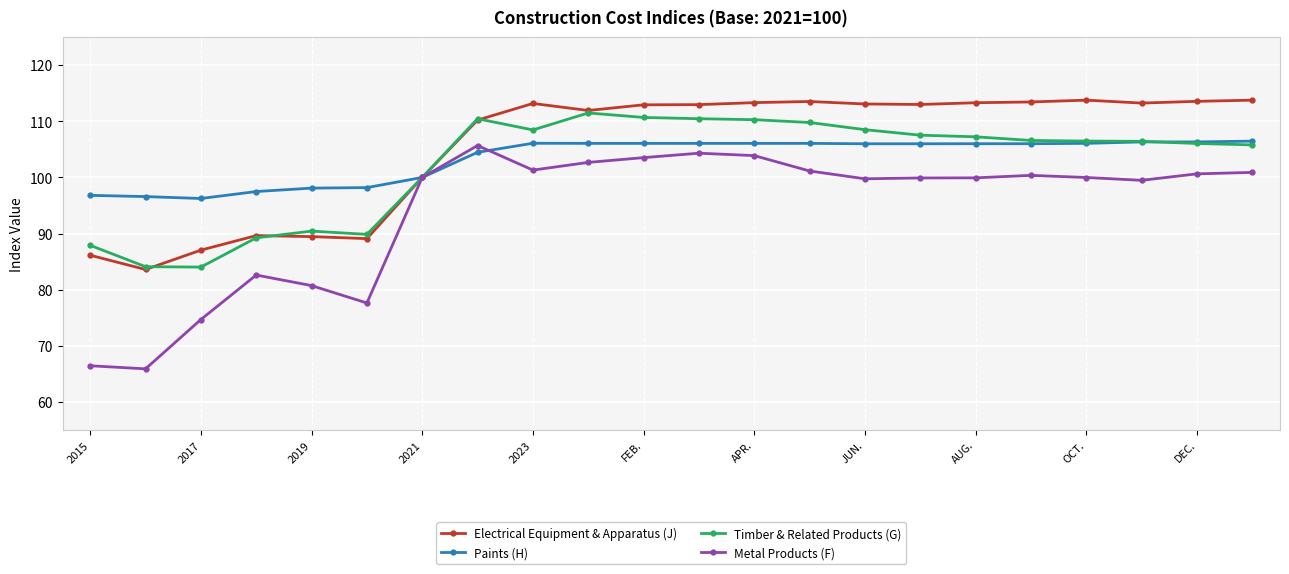

What is the lowest value of the Metal Products (F) series?

65.9